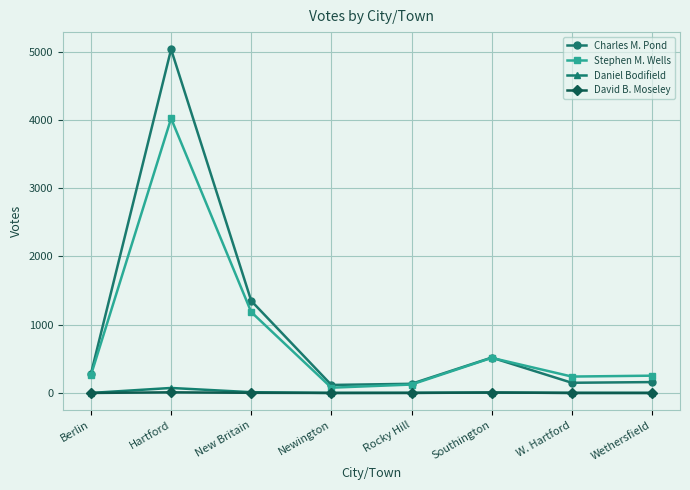

What is the maximum value for Stephen M. Wells?

4022